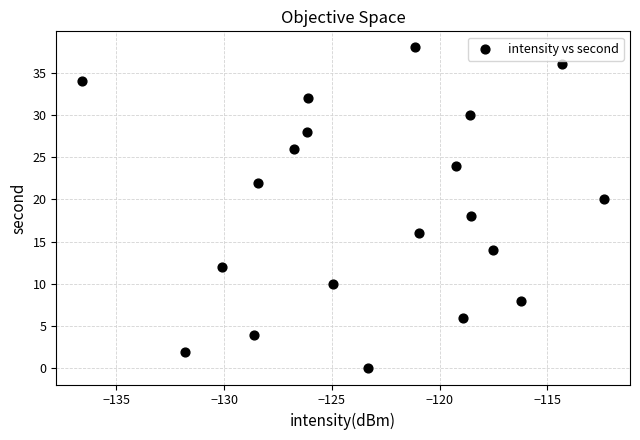

What is the range of Y values (max minus min)?

38